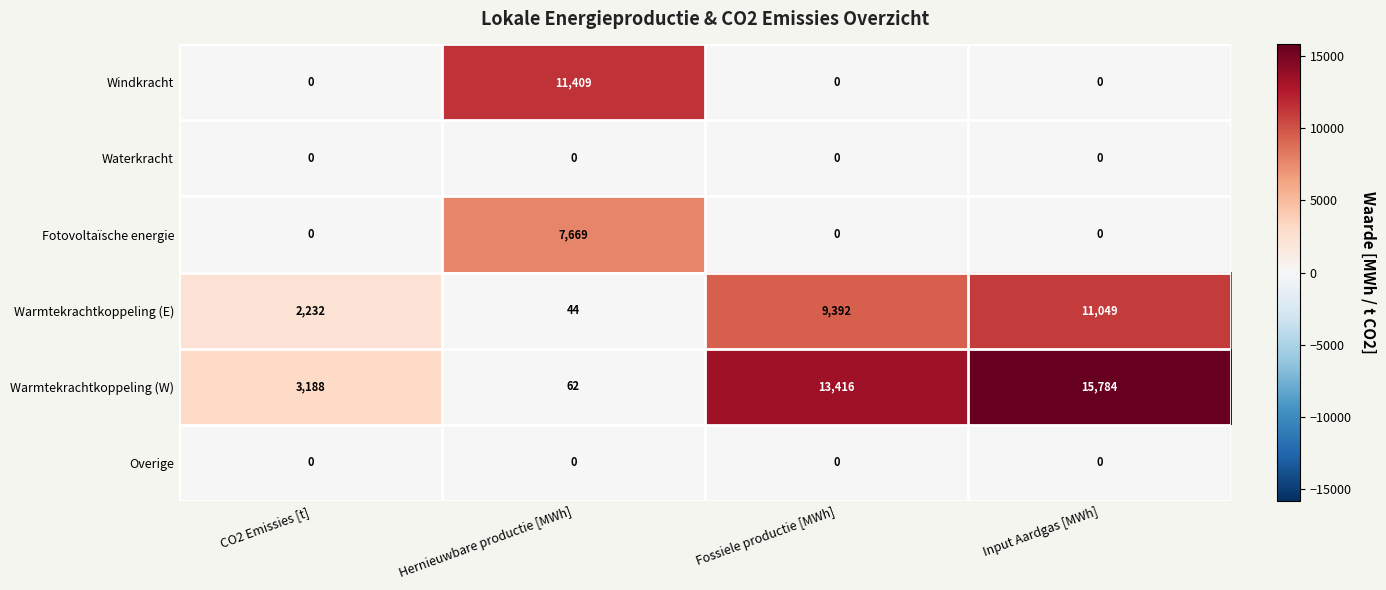

What is the difference between the maximum and minimum values in the Fotovoltaïsche energie series?

7669